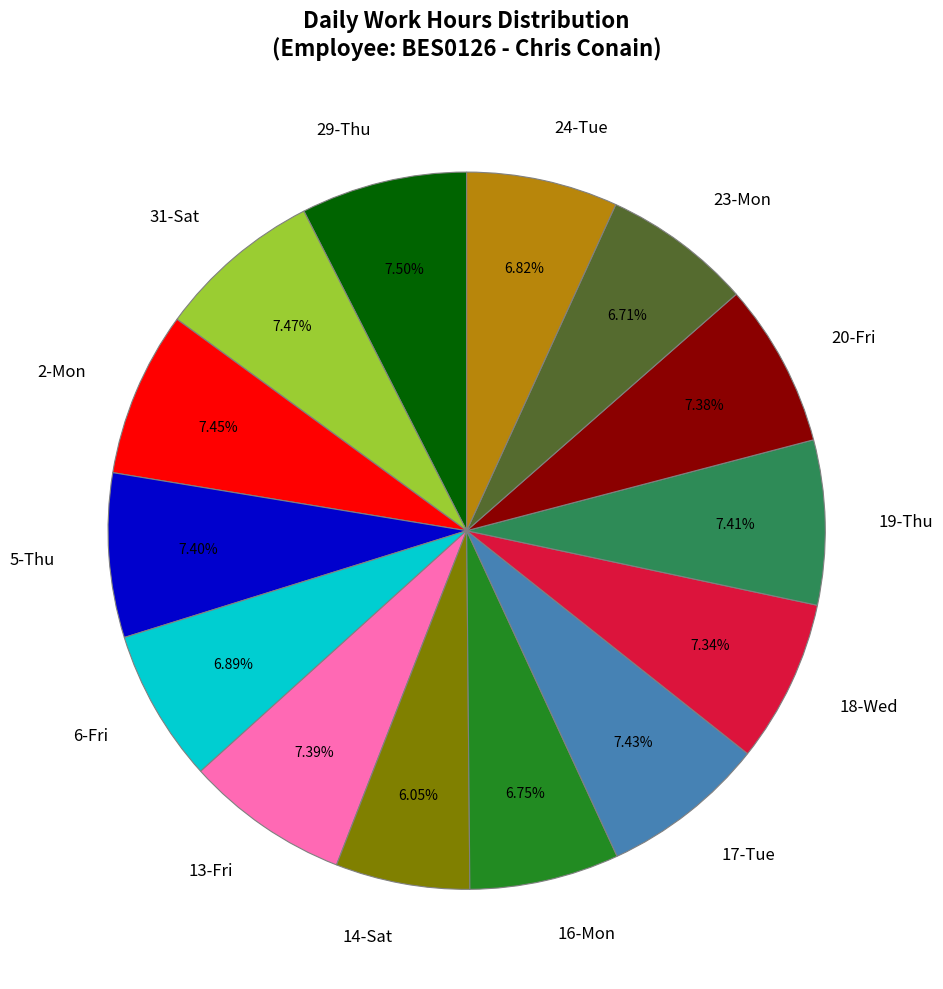

Is there any slice that represents more than half of the pie?

No